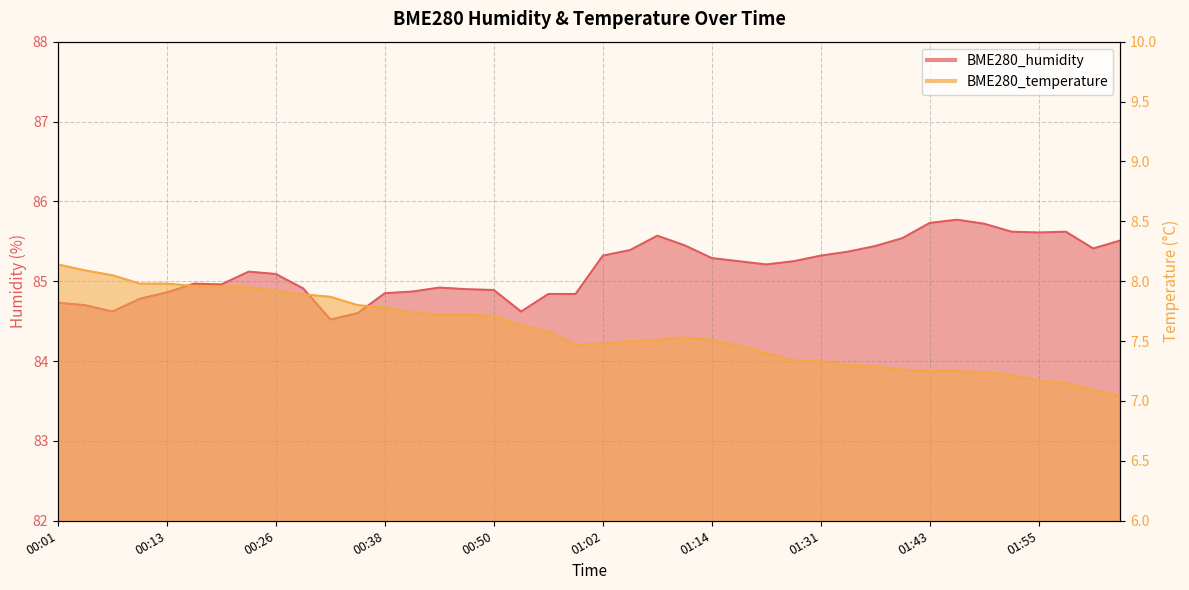

What are all the series names shown in the legend?

BME280_humidity, BME280_temperature